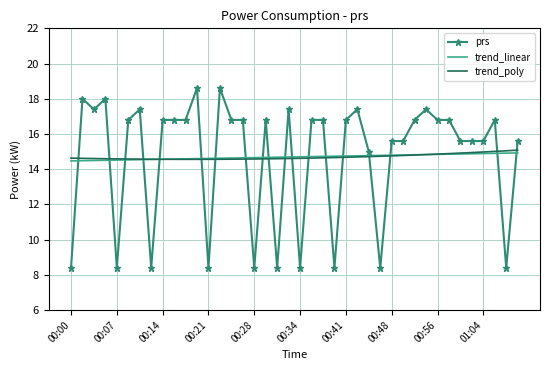

How many times do trend_poly and prs cross each other?

19